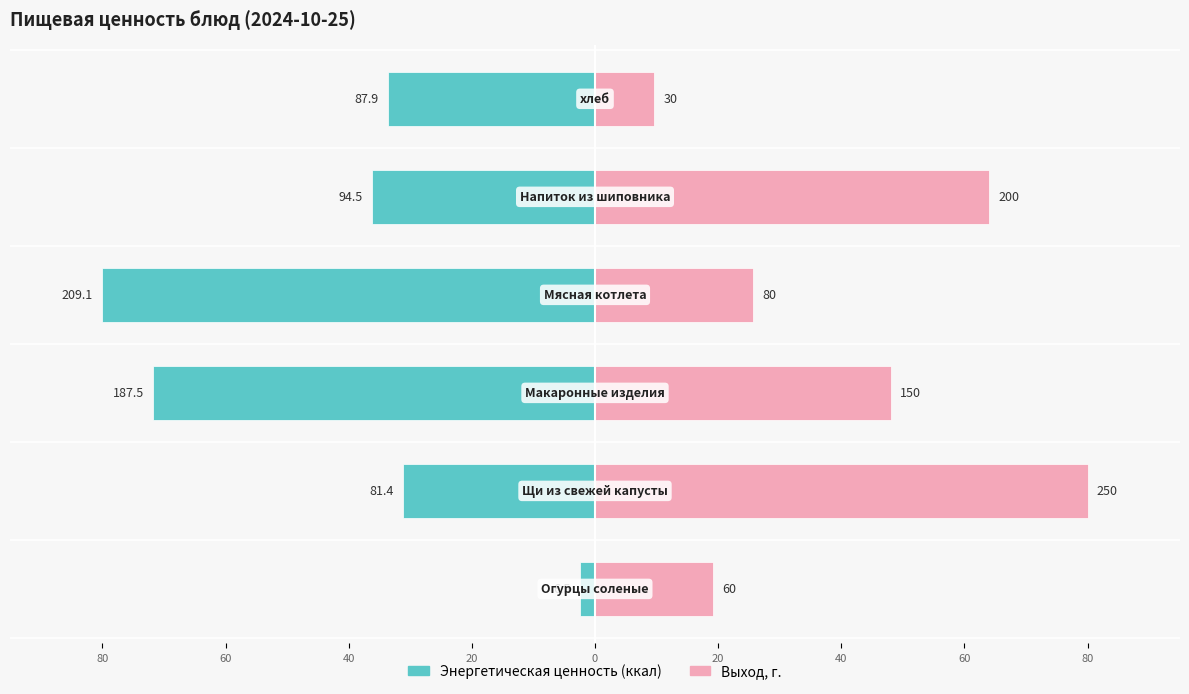

What is the total value across all series at 60?

48.9